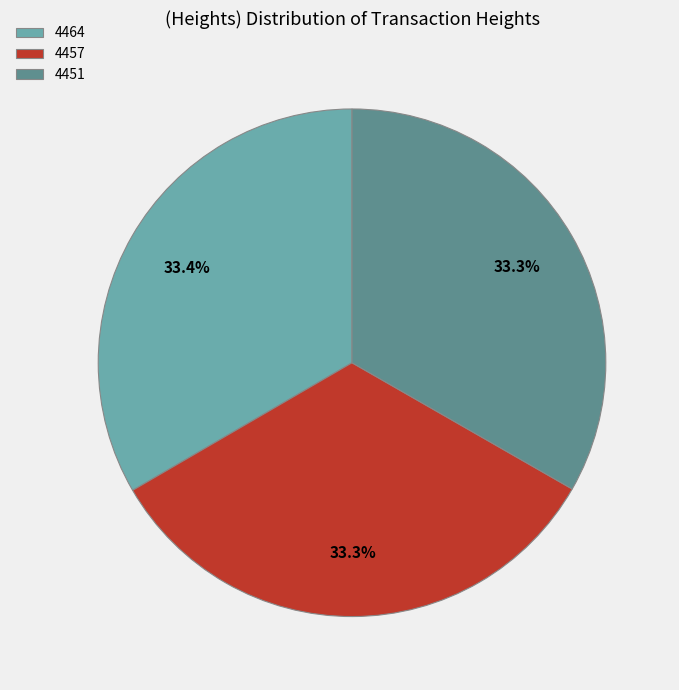

What is the ratio of the value at 4464 to the value at 4451?

1.0